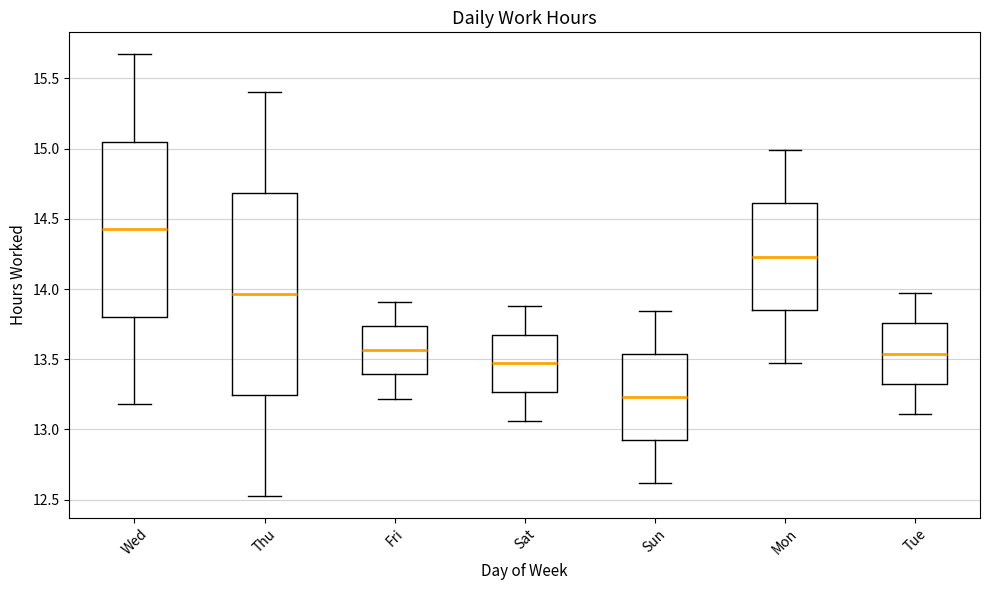

Which box's median line is the highest?

Wed